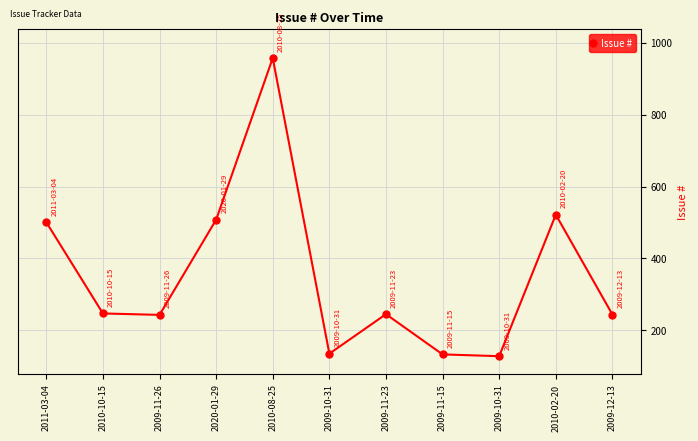

Count the number of data series in this chart.

1